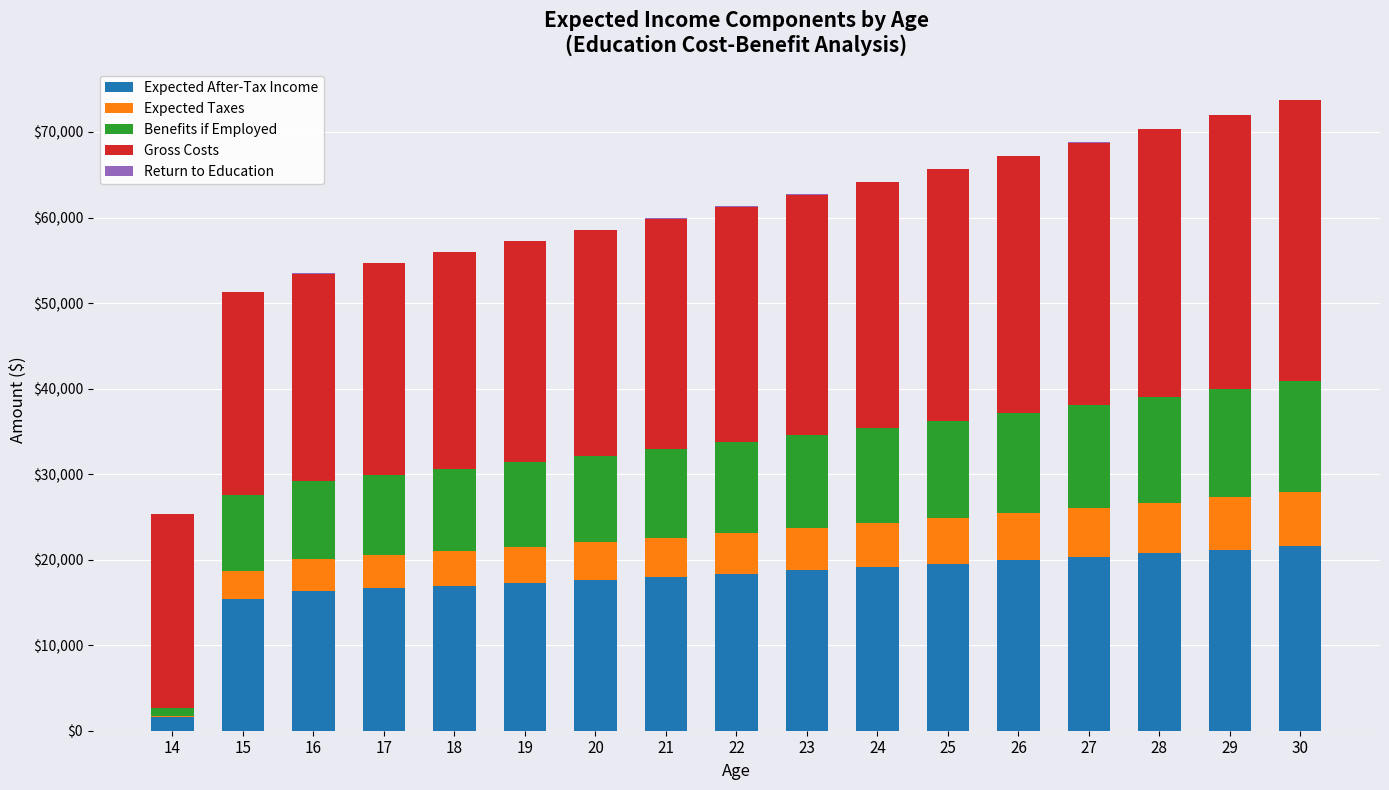

The value of Expected After-Tax Income at 30 is 21626.7. True or false?

True